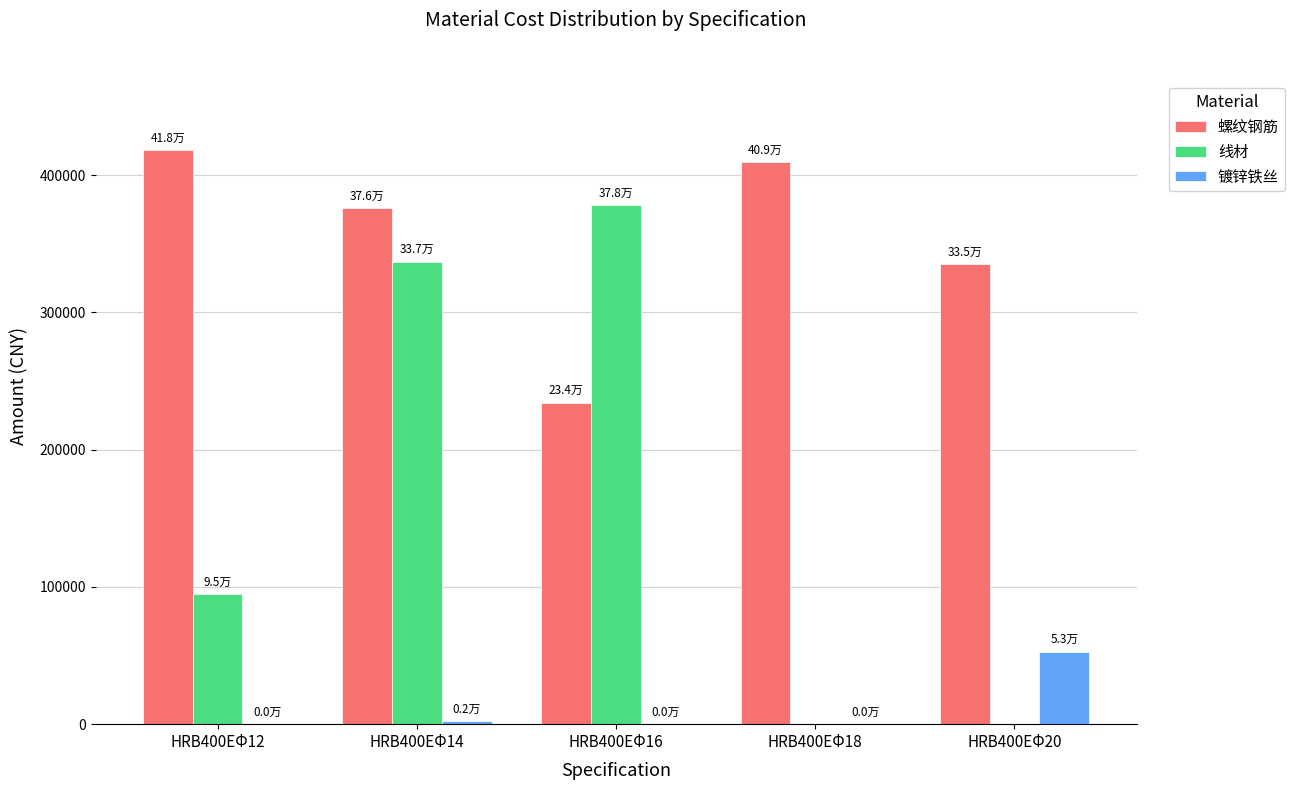

Where does the 线材 series first go above 94879?

HRB400EΦ12